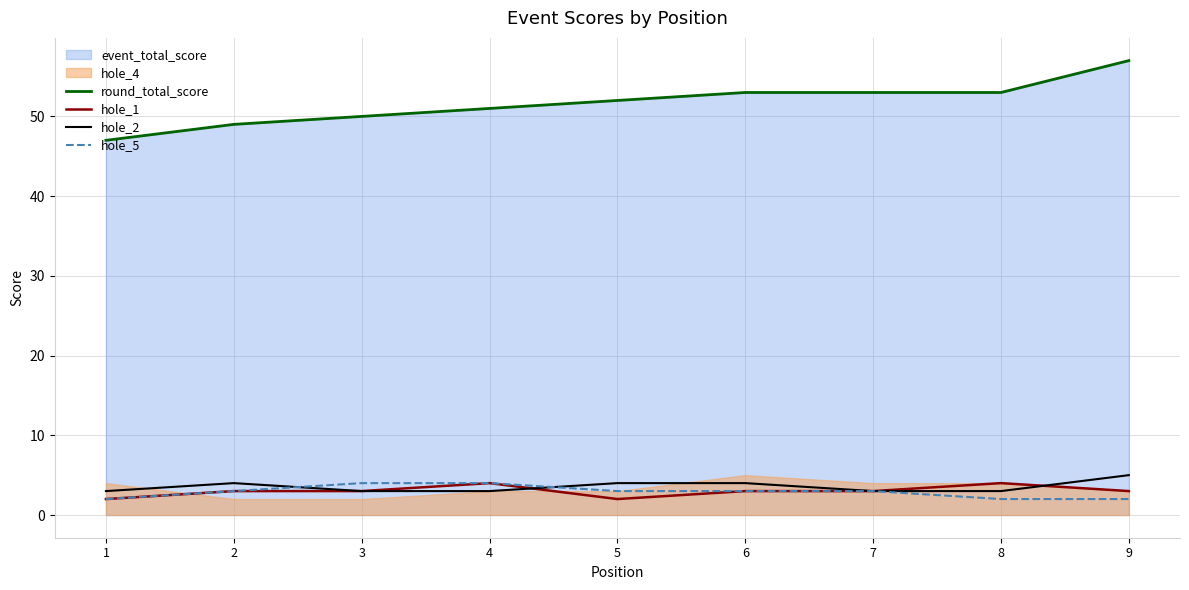

At how many categories does at least one series exceed 29?

9